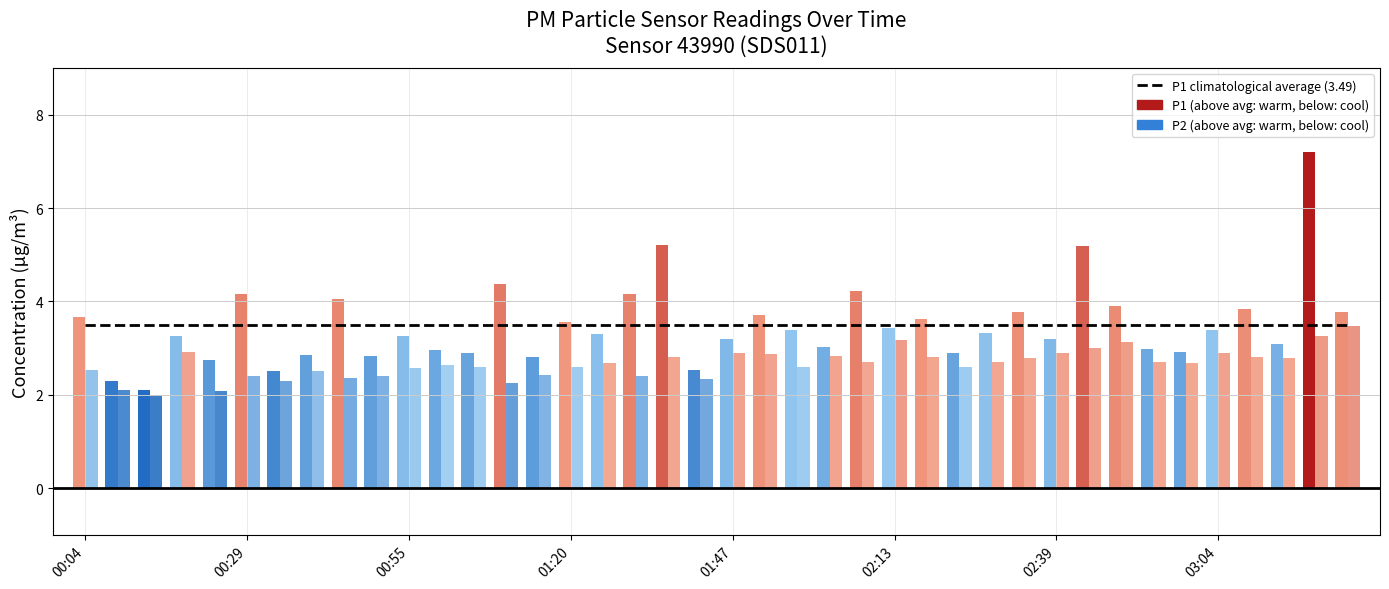

Which series has the largest range (max minus min)?

P1